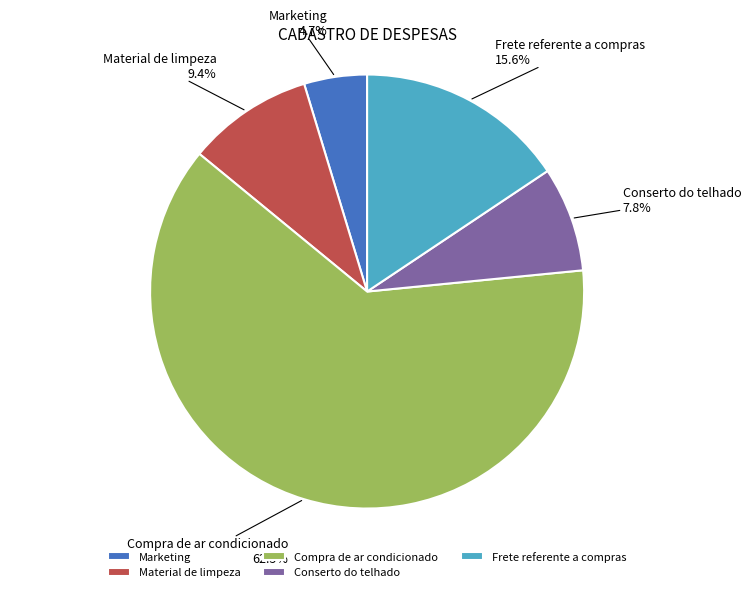

How many segments does this pie chart have?

5